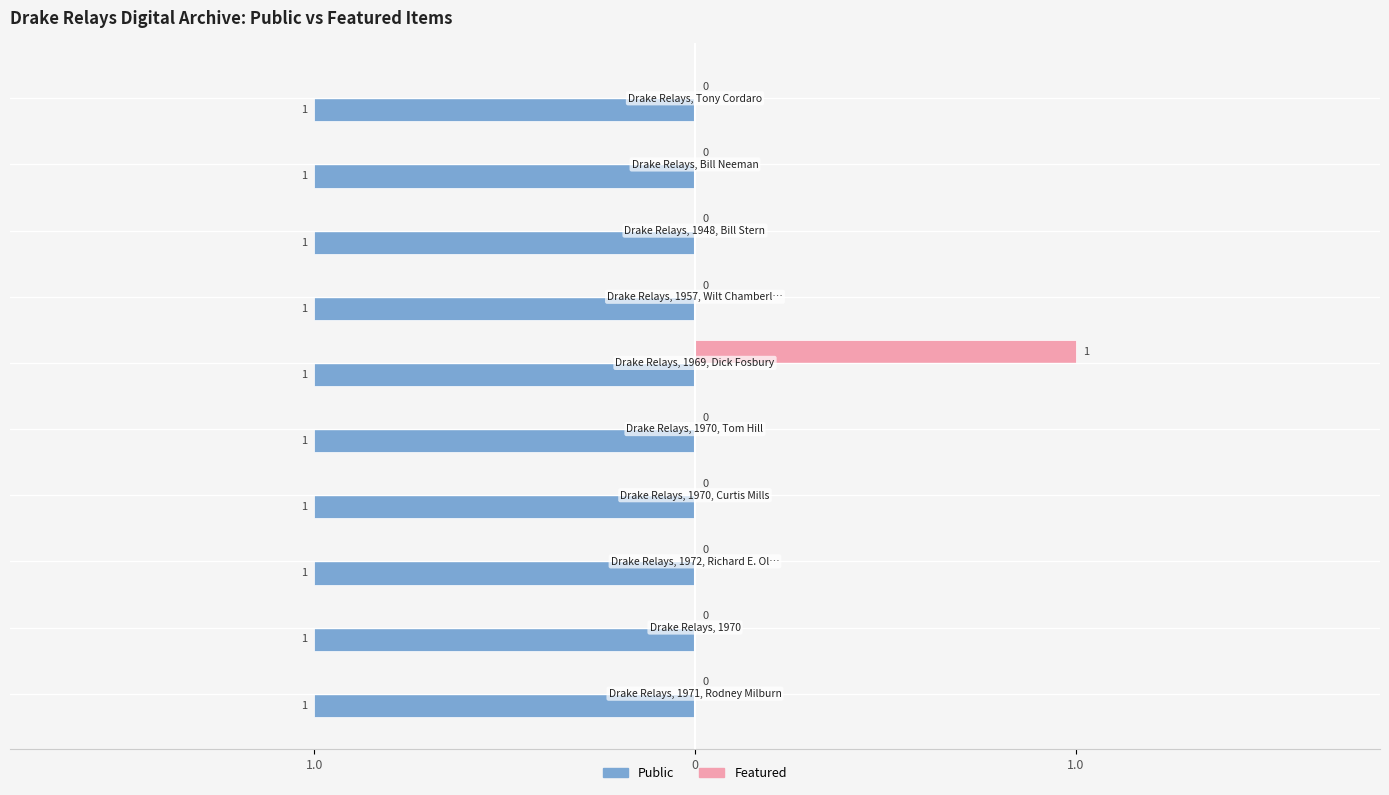

What are all the series names shown in the legend?

Public, Featured